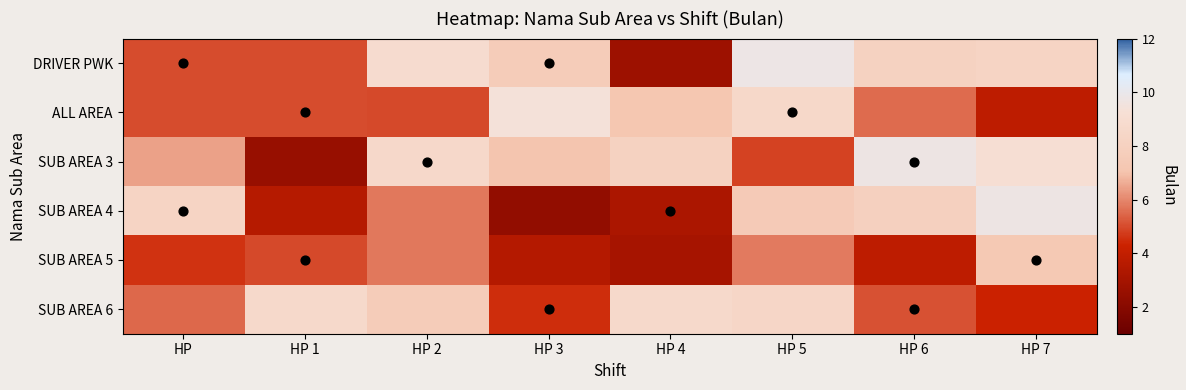

List the series in order of their peak value, highest first.

DRIVER PWK, SUB AREA 3, SUB AREA 4, ALL AREA, SUB AREA 6, SUB AREA 5